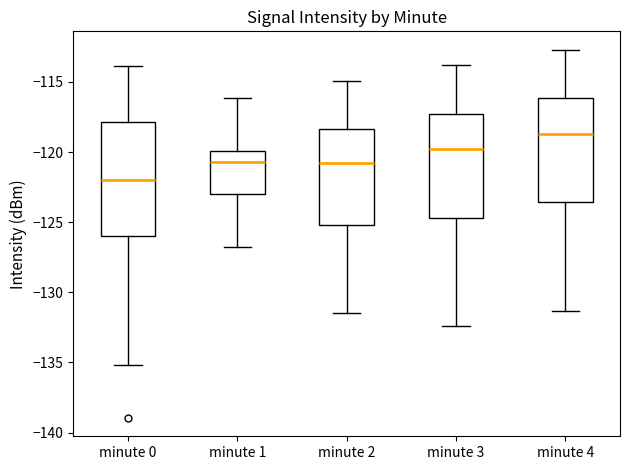

Reading left to right, read every box against the y-axis: the position of its median line, the range the box covers, and the ends of its whiskers. The values are not printed on the chart, so give them approximately, as read against the axis.

minute 0: median -122.0, box -126.0 to -118.0, whiskers -135.0 to -114.0
minute 1: median -120.5, box -123.0 to -120.0, whiskers -127.0 to -116.0
minute 2: median -121.0, box -125.0 to -118.5, whiskers -131.5 to -115.0
minute 3: median -120.0, box -124.5 to -117.5, whiskers -132.5 to -114.0
minute 4: median -118.5, box -123.5 to -116.0, whiskers -131.5 to -112.5